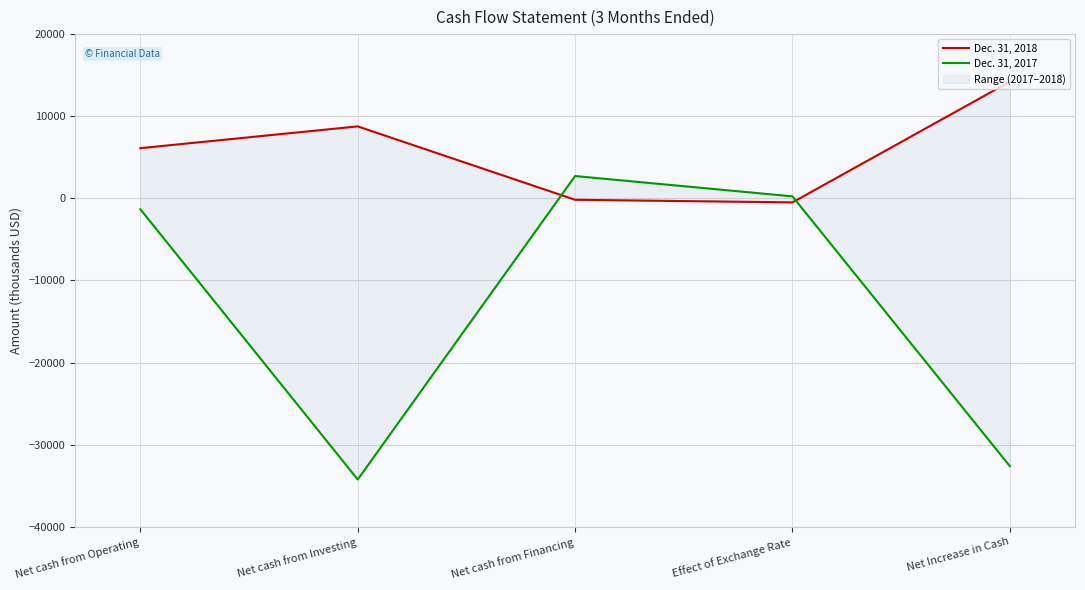

What position from the right is Net Increase in Cash?

1